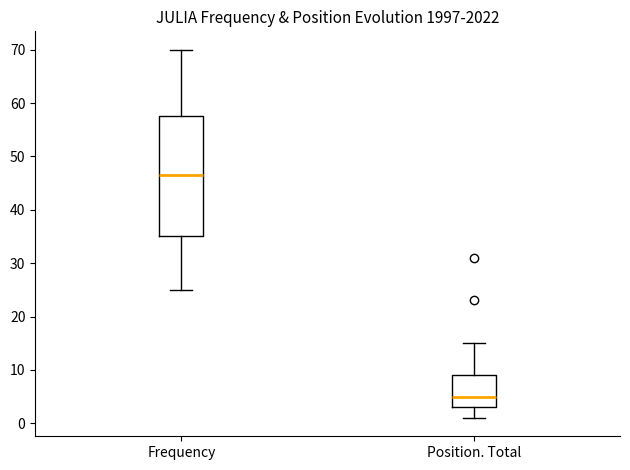

Which box is the tallest, from its lower edge to its upper edge?

Frequency